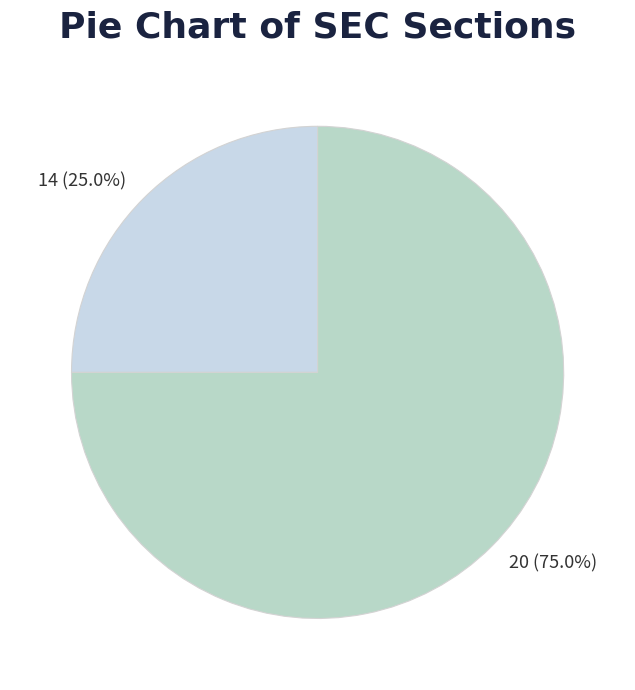

True or false: 14 accounts for 25% of the total.

True